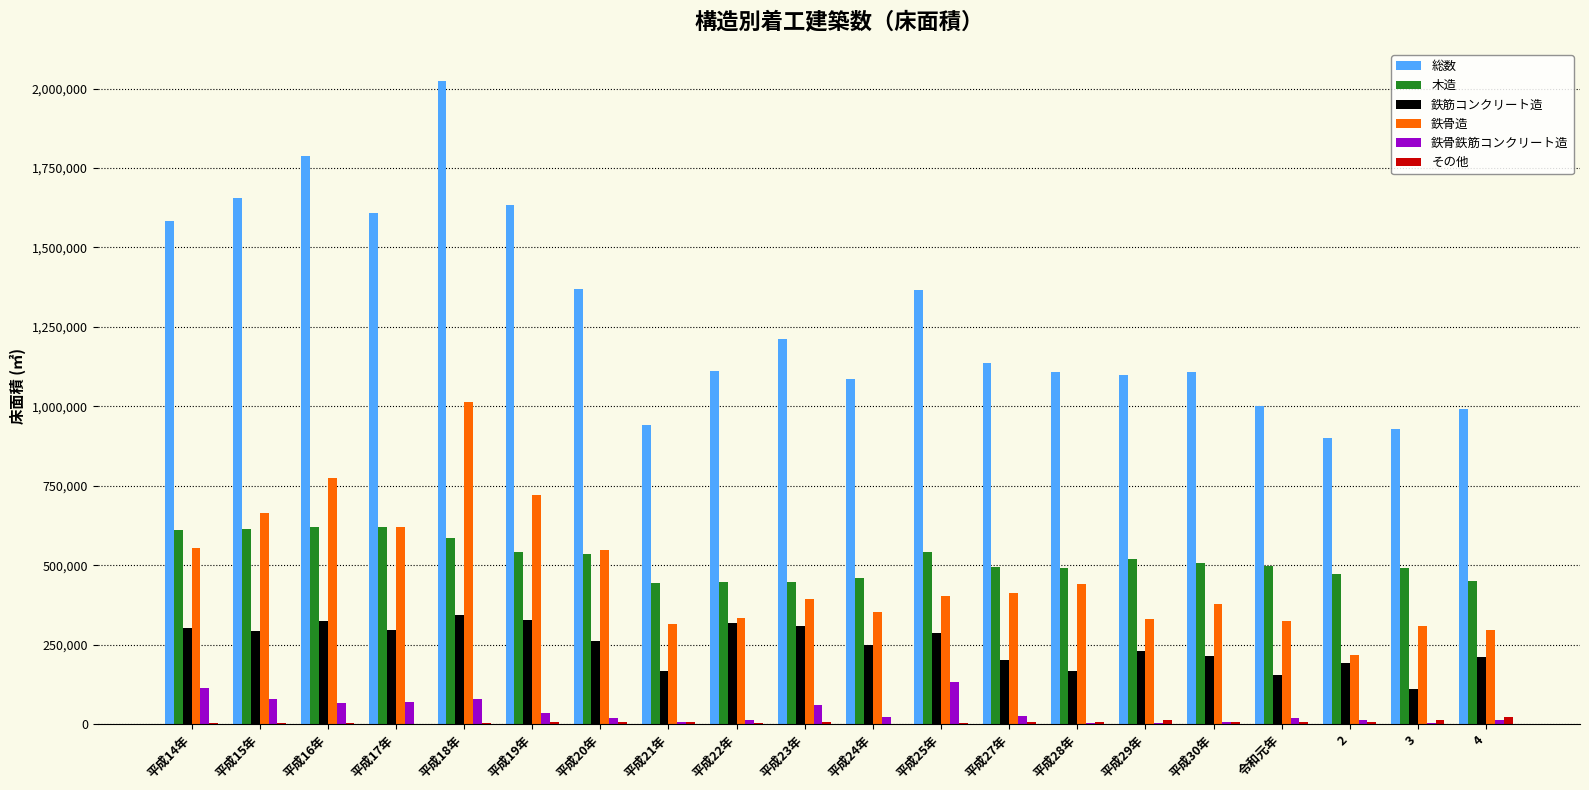

Between 平成16年 and 平成18年, which series saw the biggest shift?

鉄骨造